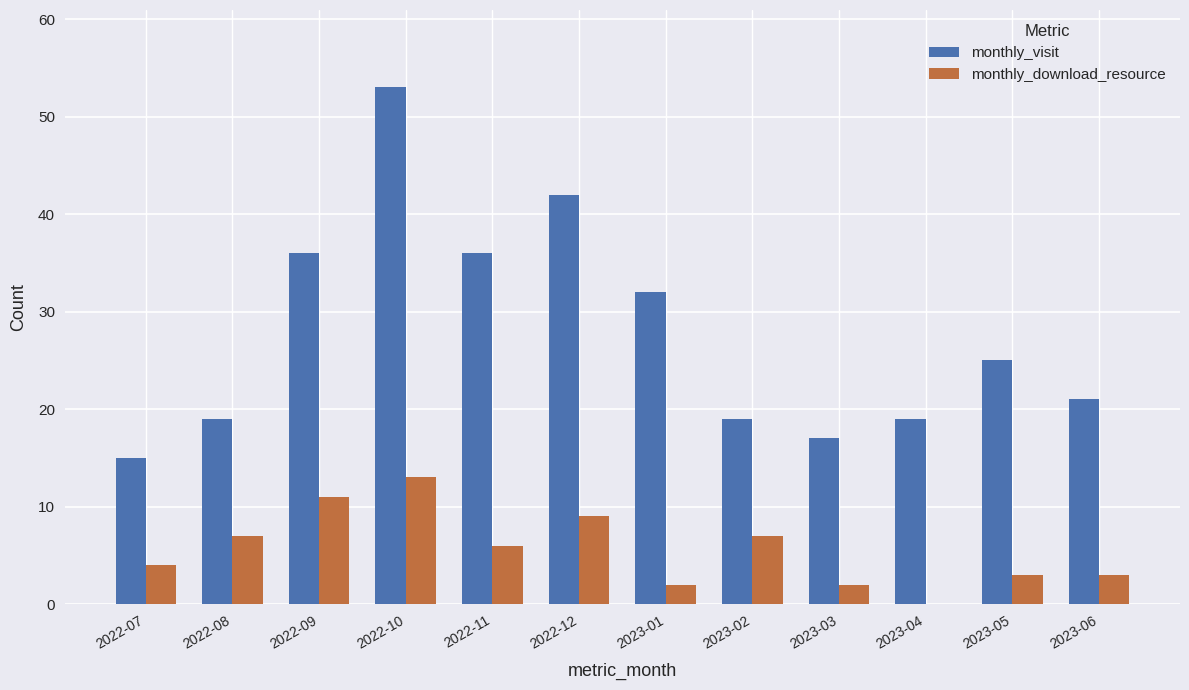

At which category is the sum across all series the highest?

2022-10